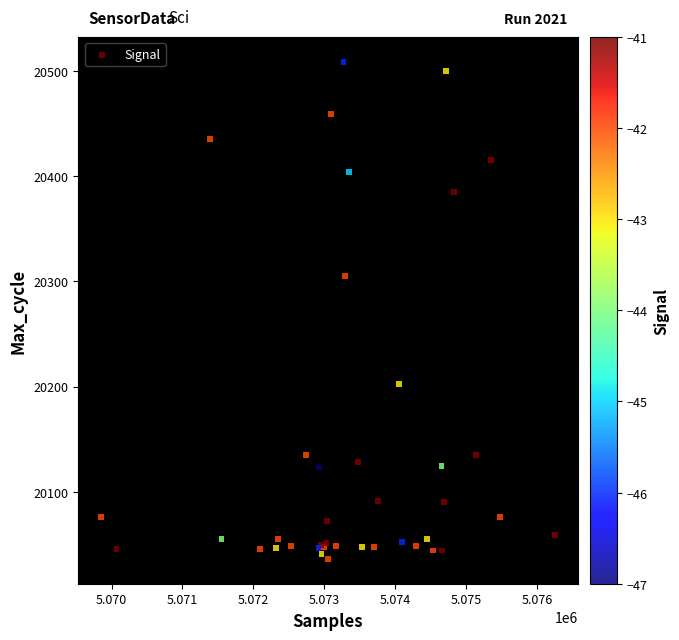

What Y value in the scatter plot is closest to 20272?

20305